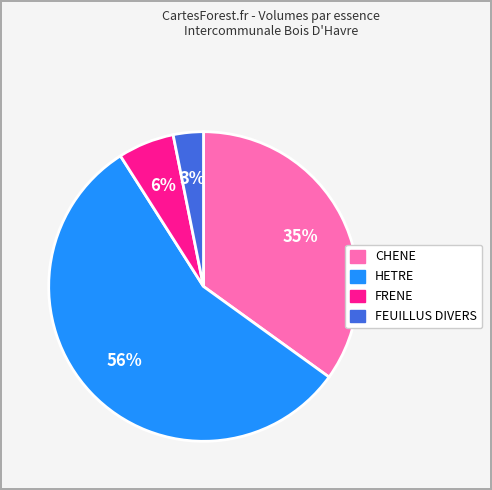

What percentage is the FEUILLUS DIVERS slice, to the nearest percent?

3%